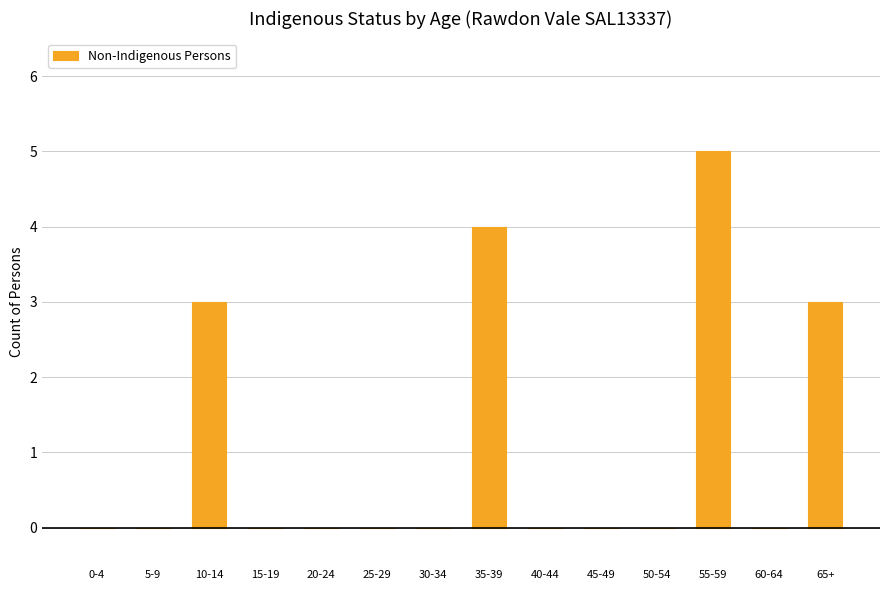

True or false: the data shows 3 at 55-59.

False